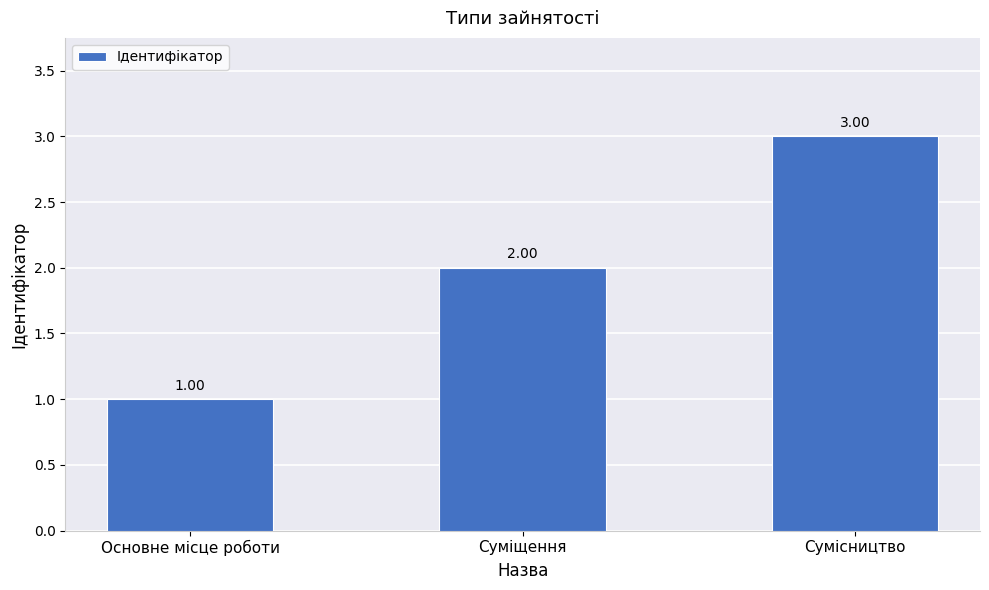

Where is the data nearest to the value 2?

Суміщення